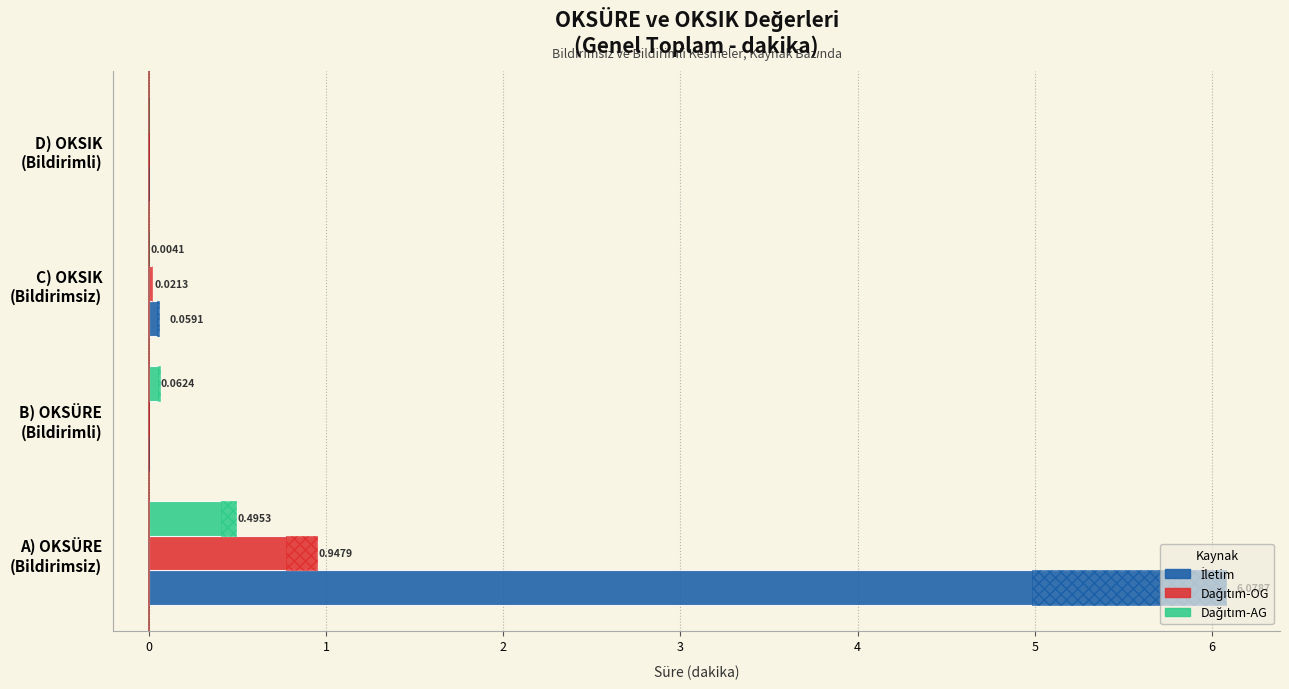

Count the number of categories in the chart.

4